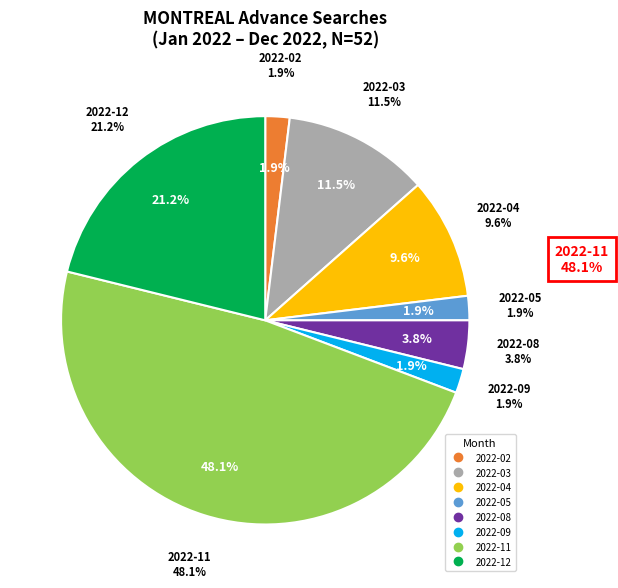

Which slice is the largest?

2022-11